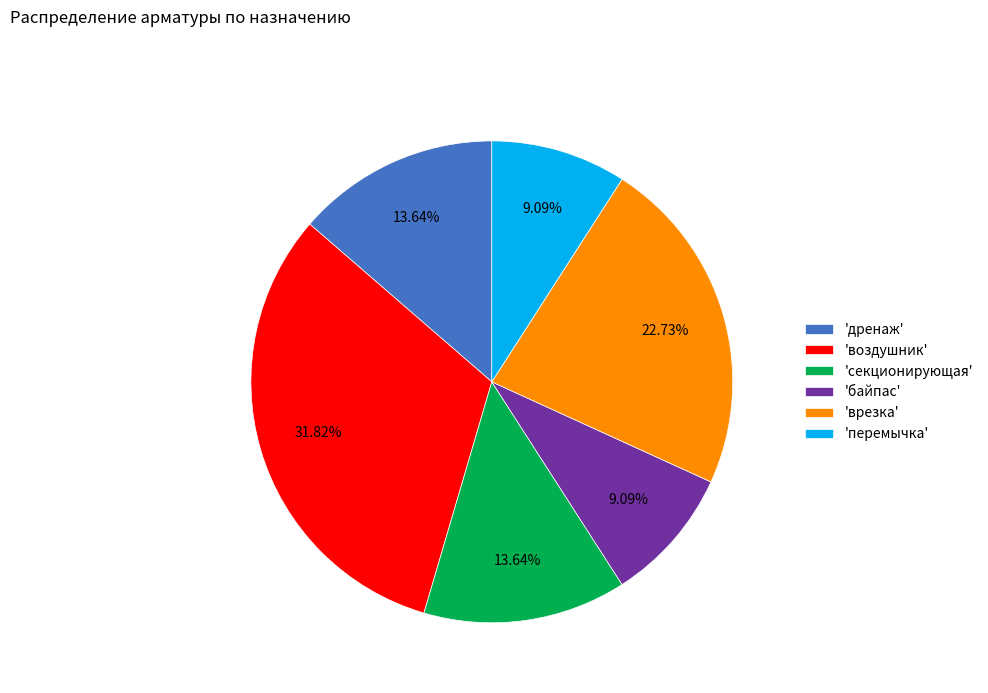

Which category has the biggest portion of the pie?

'воздушник'